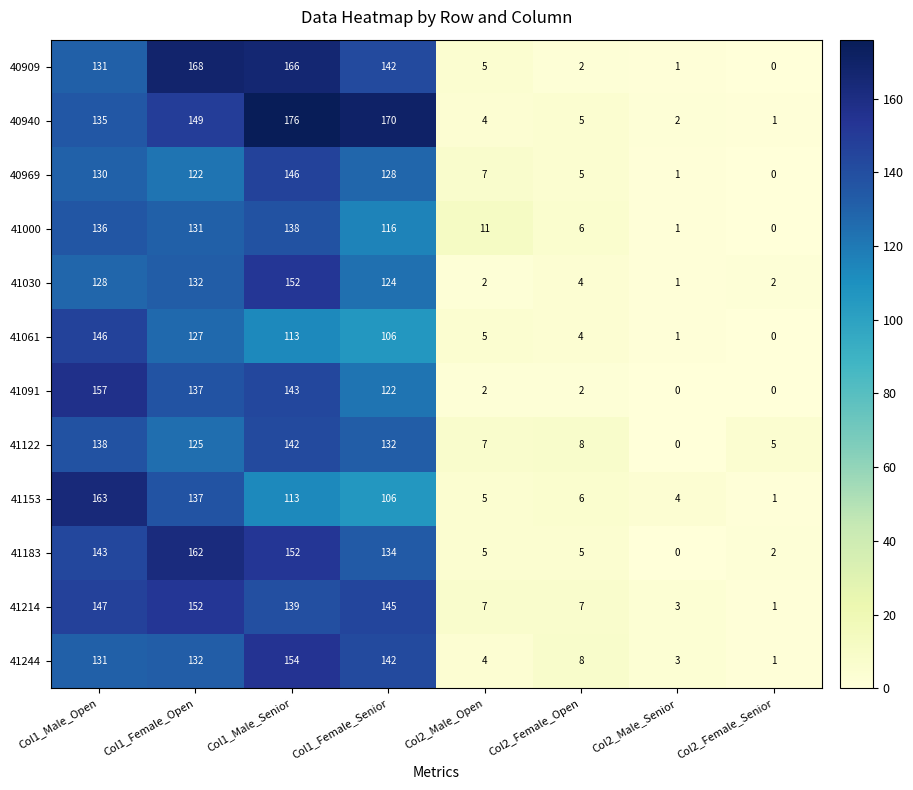

List the labels in order of 41122 value, smallest first.

Col2_Male_Senior, Col2_Female_Senior, Col2_Male_Open, Col2_Female_Open, Col1_Female_Open, Col1_Female_Senior, Col1_Male_Open, Col1_Male_Senior